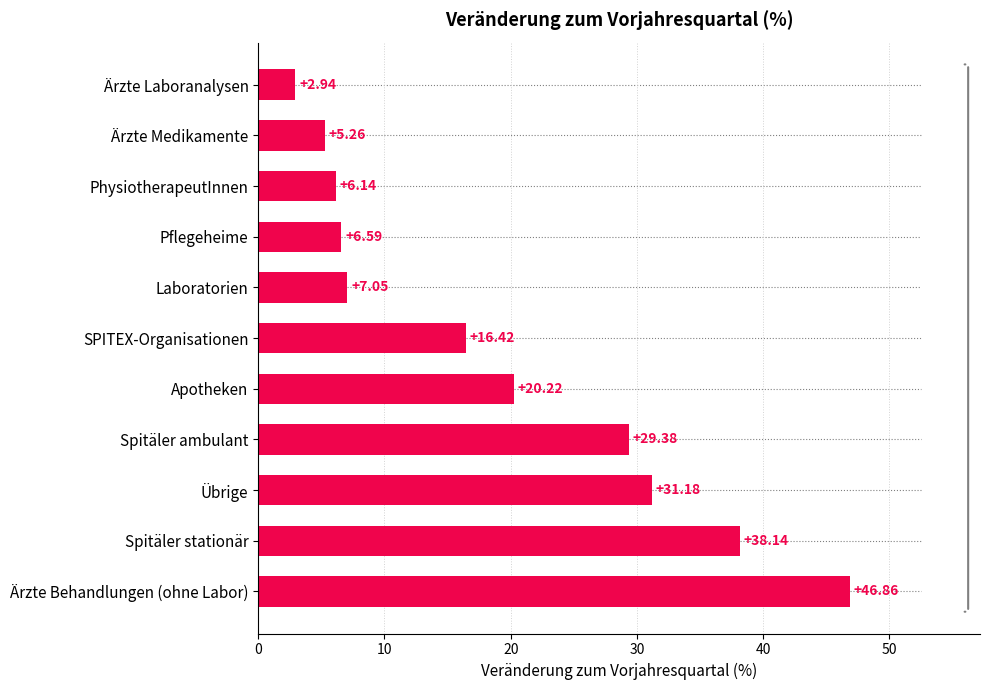

Which label corresponds to the largest value in the chart?

Ärzte Behandlungen (ohne Labor)